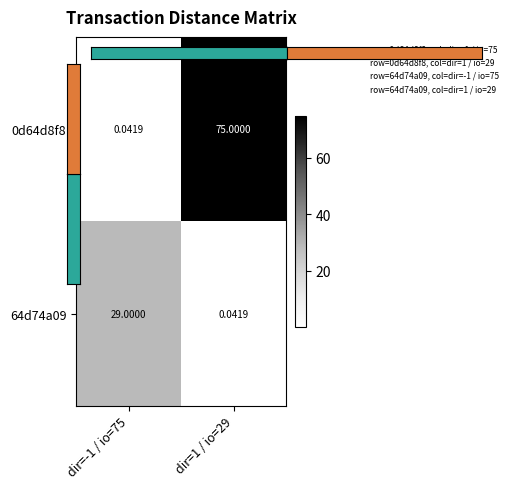

How many data points in 0d64d8f8 are less than 75?

1